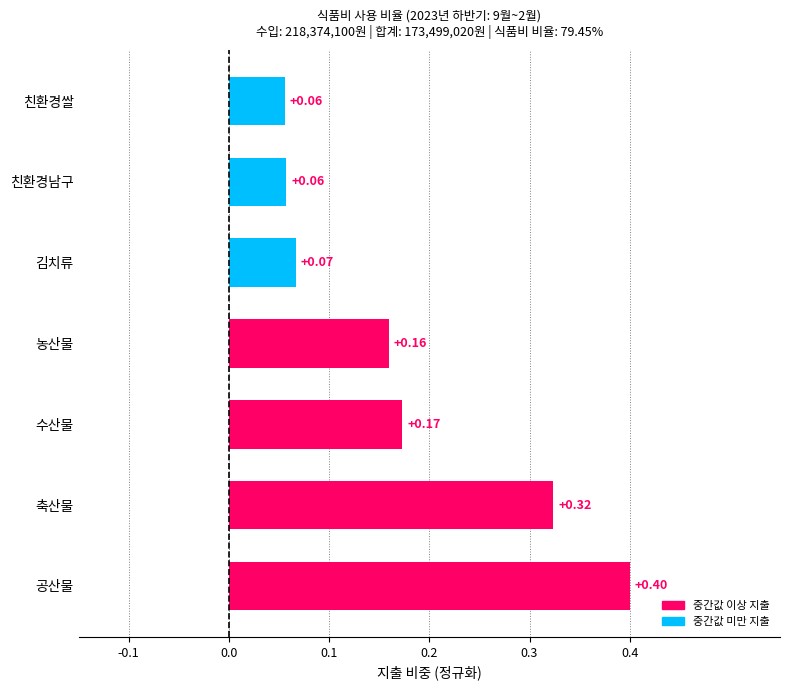

What is the sum of all values?

1.2